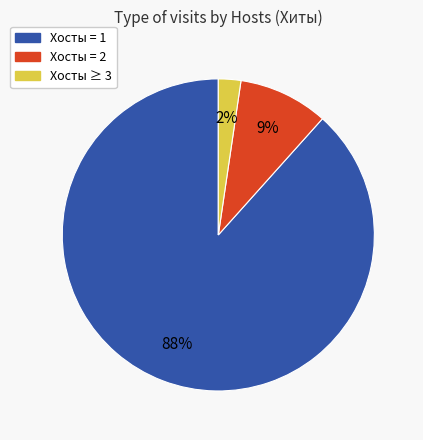

To the nearest percent, what is the average slice percentage?

33%